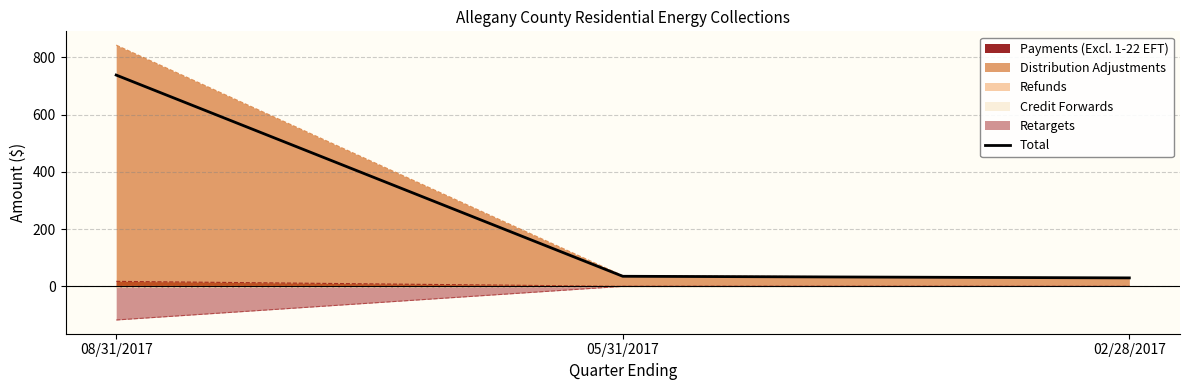

Rank the categories by value from lowest to highest.

02/28/2017, 05/31/2017, 08/31/2017